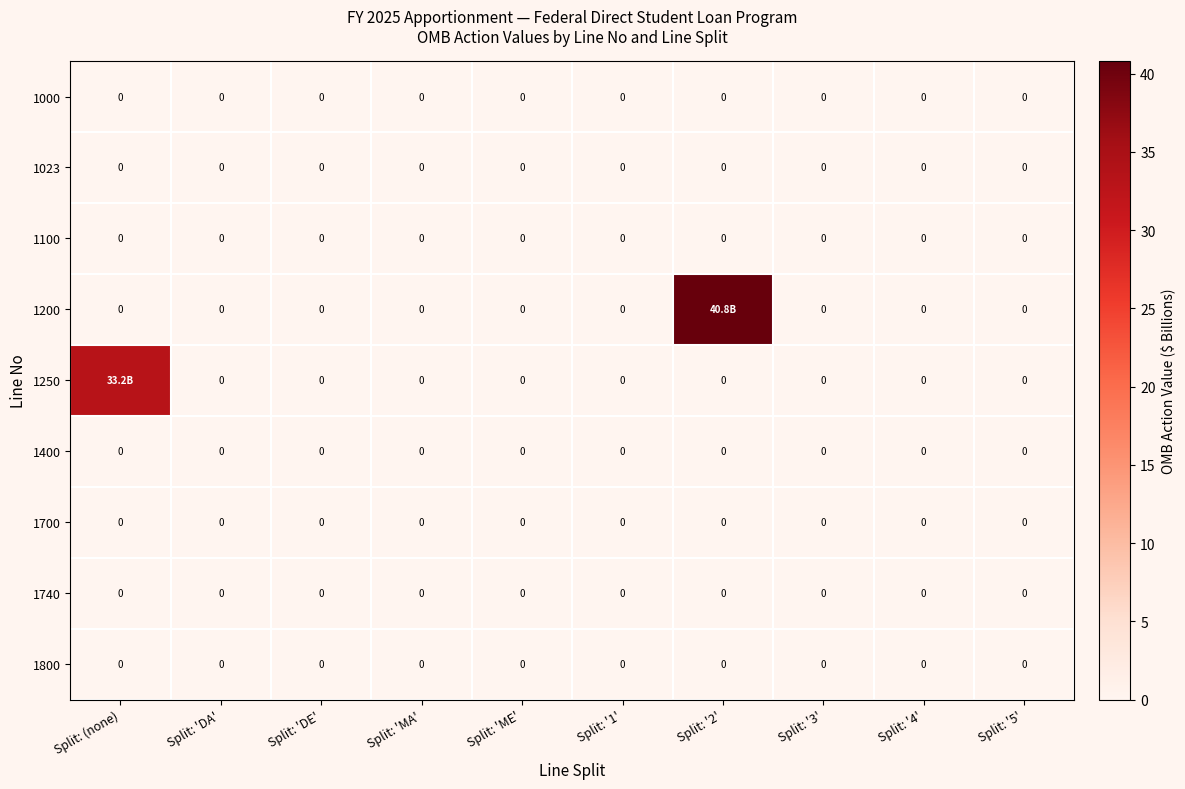

List the labels in order of 1740 value, smallest first.

Split: (none), Split: 'DA', Split: 'DE', Split: 'MA', Split: 'ME', Split: '1', Split: '2', Split: '3', Split: '4', Split: '5'